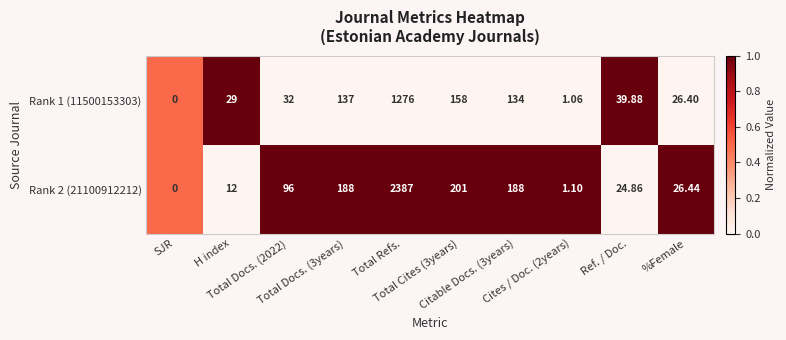

Reading right to left, transcribe all the data shown in this chart.

Rank 1 (11500153303): %Female=26.4	Ref. / Doc.=39.9	Cites / Doc. (2years)=1.1	Citable Docs. (3years)=134.0	Total Cites (3years)=158.0	Total Refs.=1276.0	Total Docs. (3years)=137.0	Total Docs. (2022)=32.0	H index=29.0	SJR=0.0
Rank 2 (21100912212): %Female=26.4	Ref. / Doc.=24.9	Cites / Doc. (2years)=1.1	Citable Docs. (3years)=188.0	Total Cites (3years)=201.0	Total Refs.=2387.0	Total Docs. (3years)=188.0	Total Docs. (2022)=96.0	H index=12.0	SJR=0.0